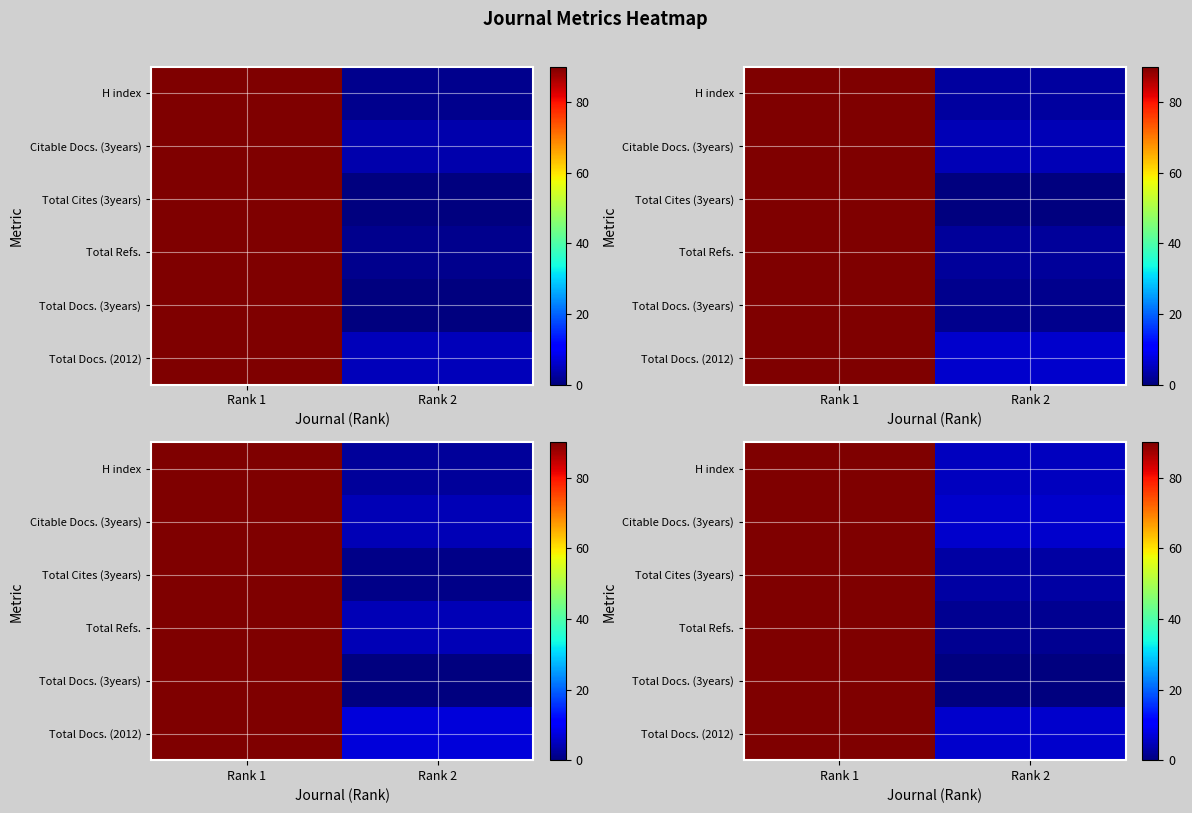

The row_0 series shows 6.2 at Rank 2. True or false?

True